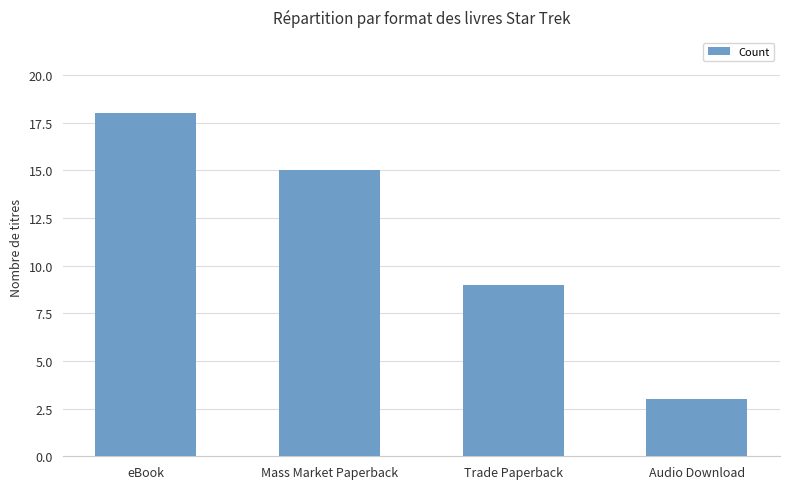

What is the change in value from Trade Paperback to Audio Download?

-6